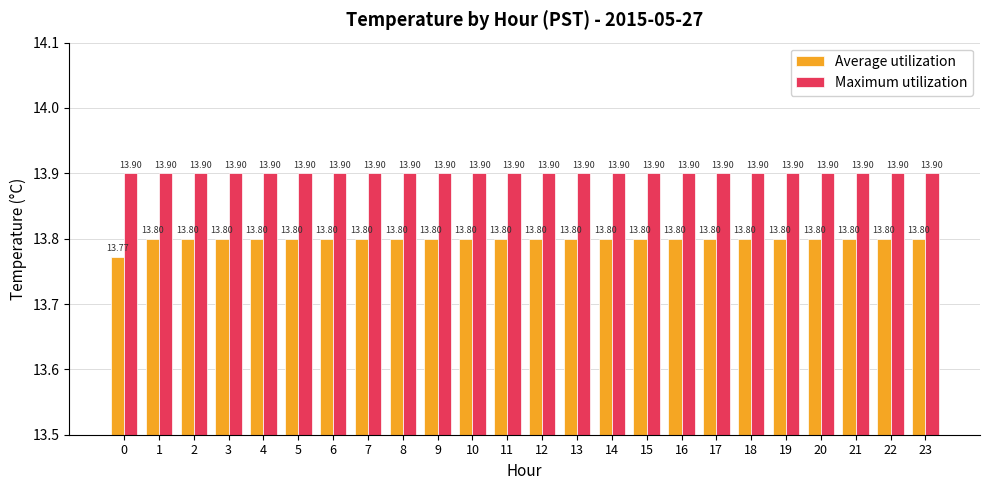

What is the maximum value shown in the chart?

13.9